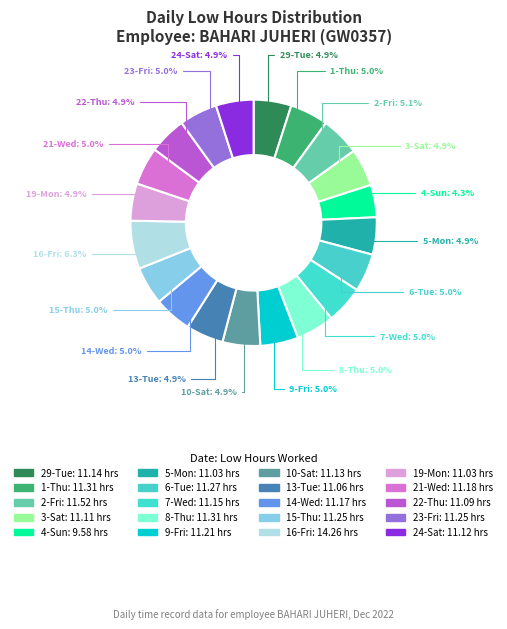

The 9-Fri slice represents 5% of the pie. True or false?

True